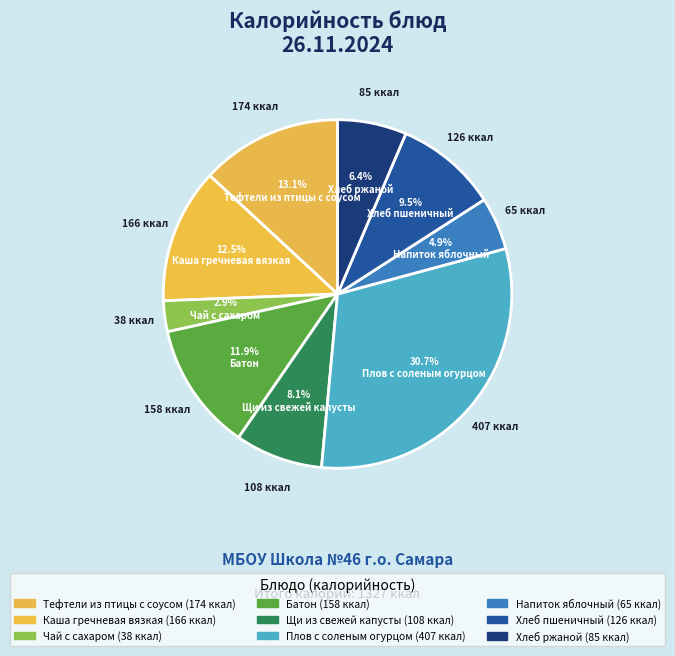

Which category has the biggest portion of the pie?

Плов с соленым огурцом